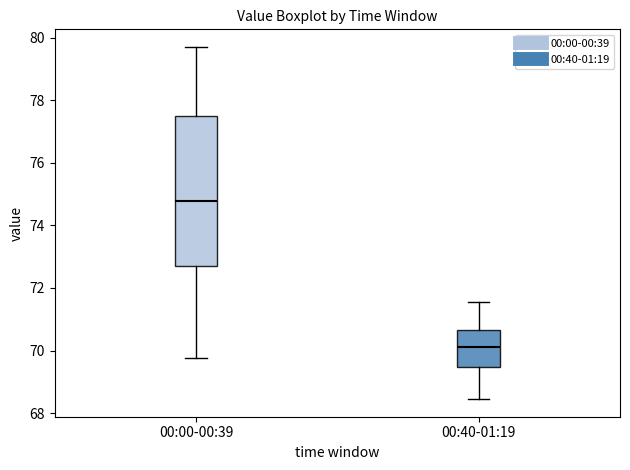

Which box is the tallest, from its lower edge to its upper edge?

00:00-00:39